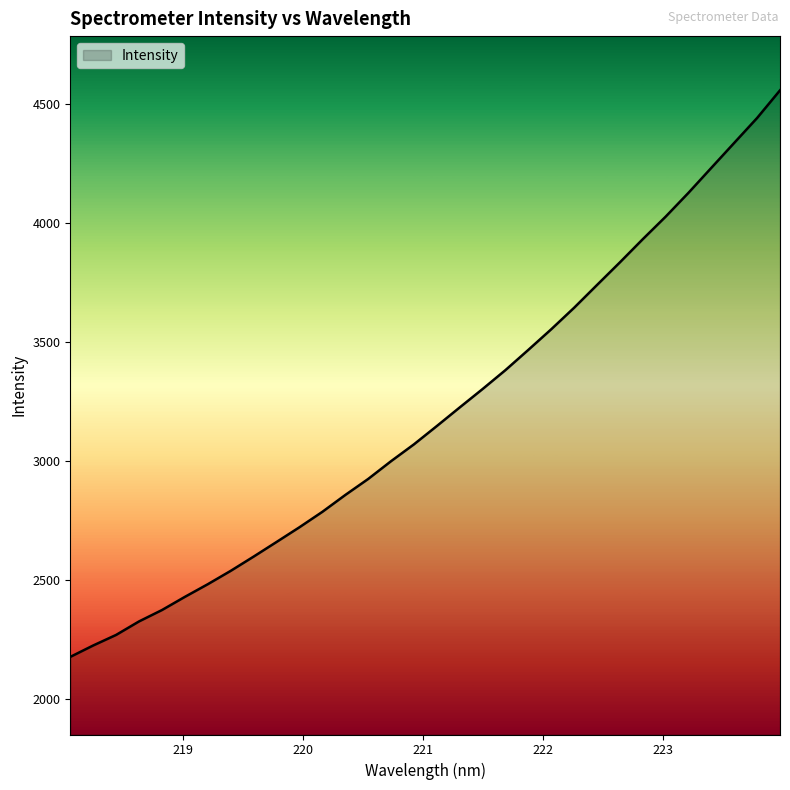

What is the difference between the maximum and minimum values?

2381.8